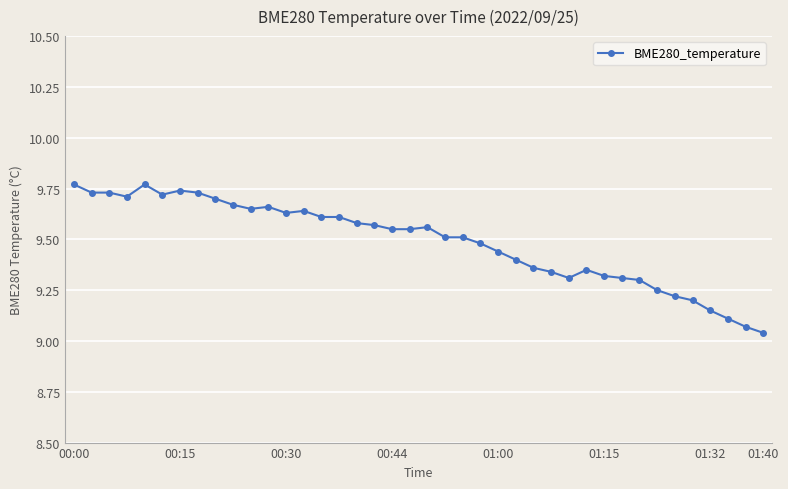

What is the difference between the second highest and second lowest values?

0.7